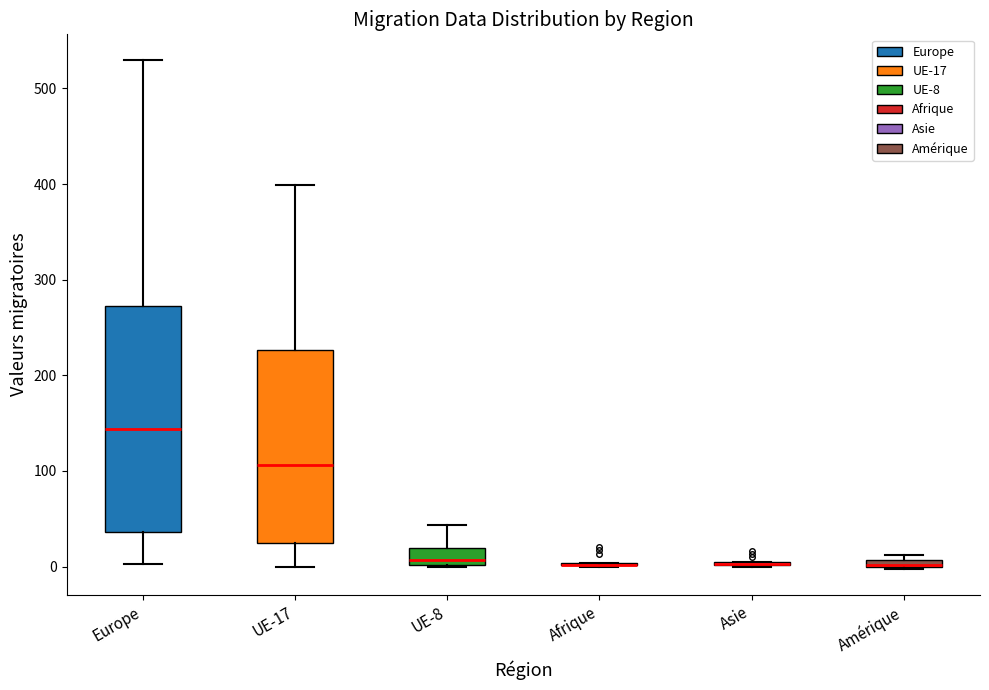

Which box is the tallest, from its lower edge to its upper edge?

Europe